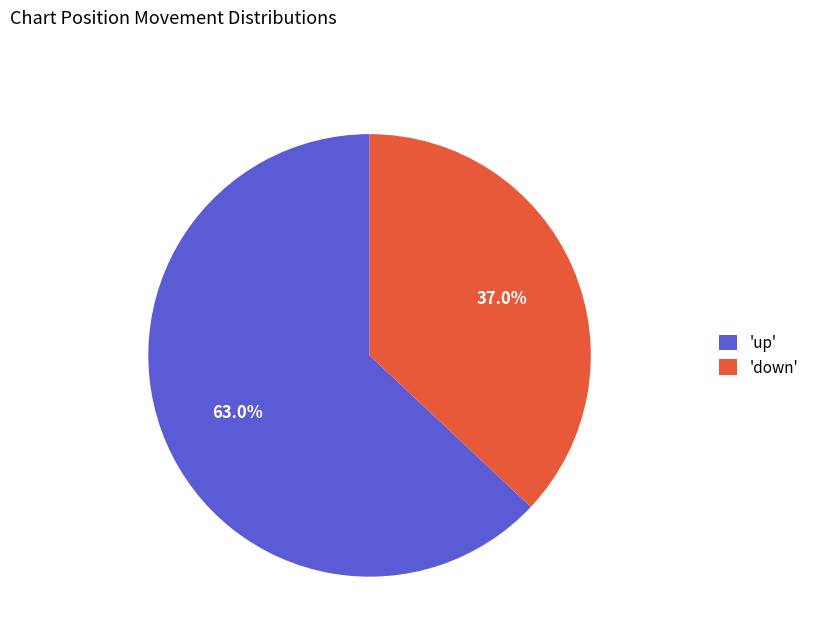

What is the ratio of the value at 'down' to the value at 'up'?

0.6